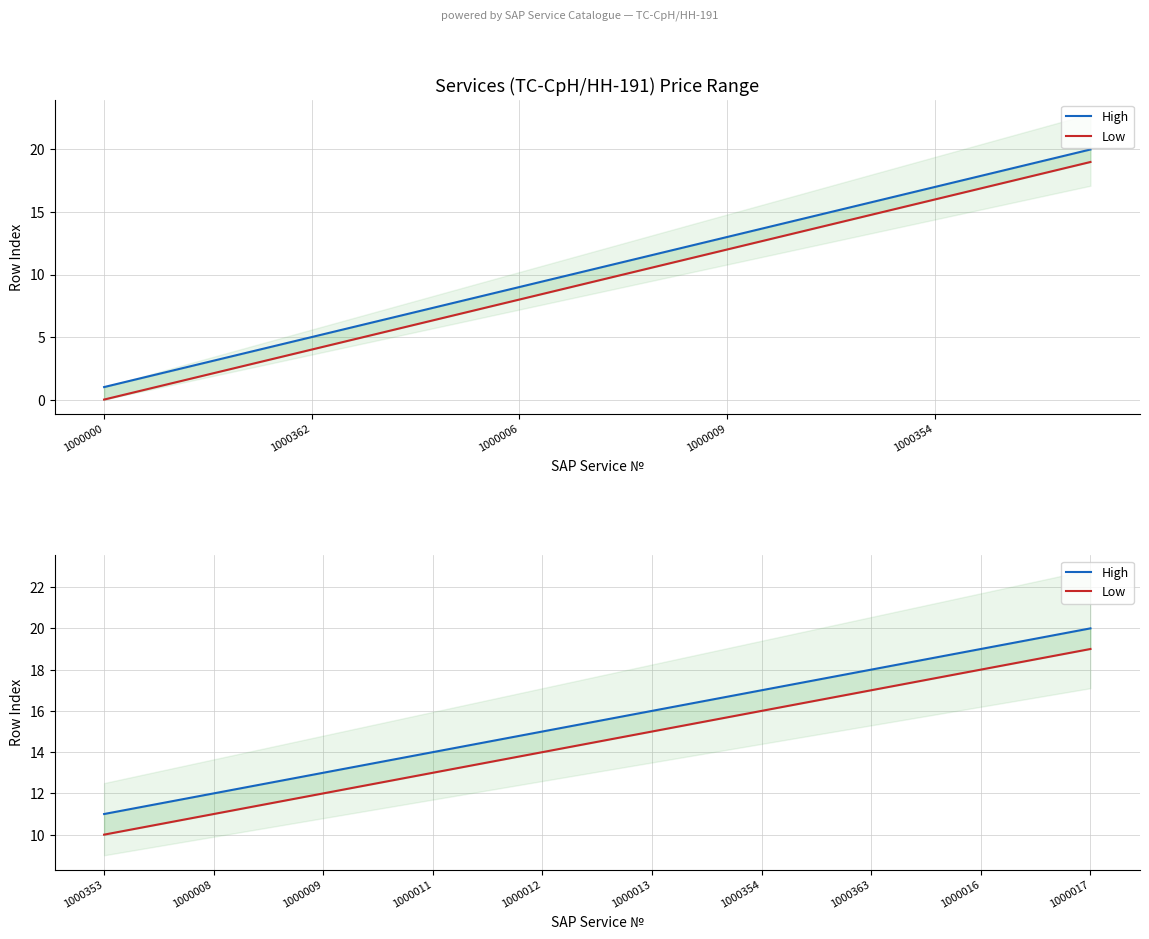

Which series has the largest total across all categories?

High